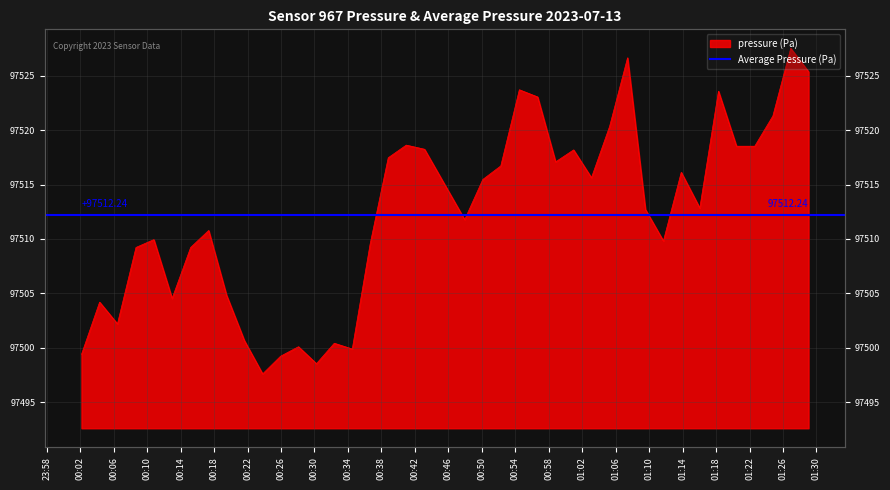

What is the change in value from 2023-07-13T00:17:21 to 2023-07-13T00:25:57?

-11.6